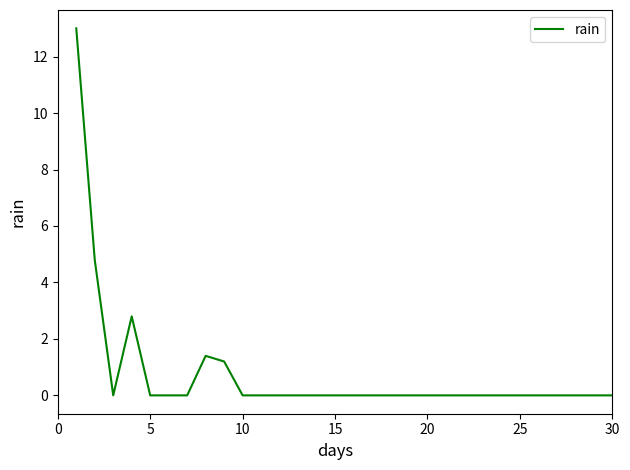

What is the difference between the maximum and minimum values?

13.0